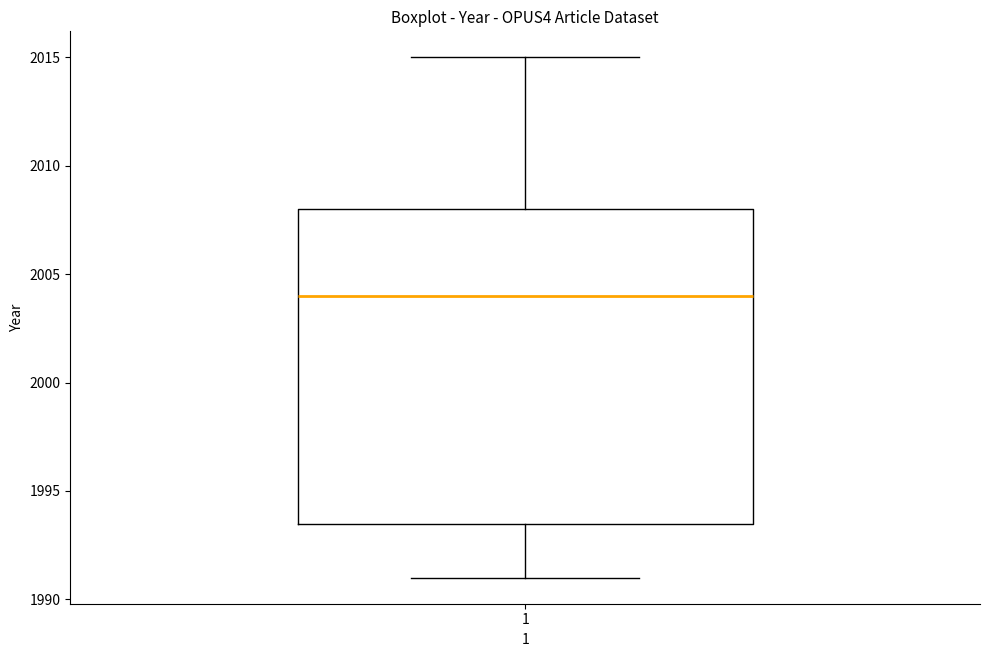

Read this box plot against the y-axis: the position of the median line, the range covered by the box, and the ends of both whiskers. The values are not printed on the chart, so give them approximately, as read against the axis.

median 2004.0, box 1993.5 to 2008.0, whiskers 1991.0 to 2015.0